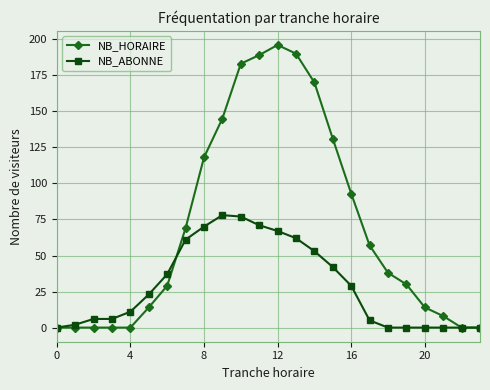

What is the highest value of the NB_ABONNE series?

78